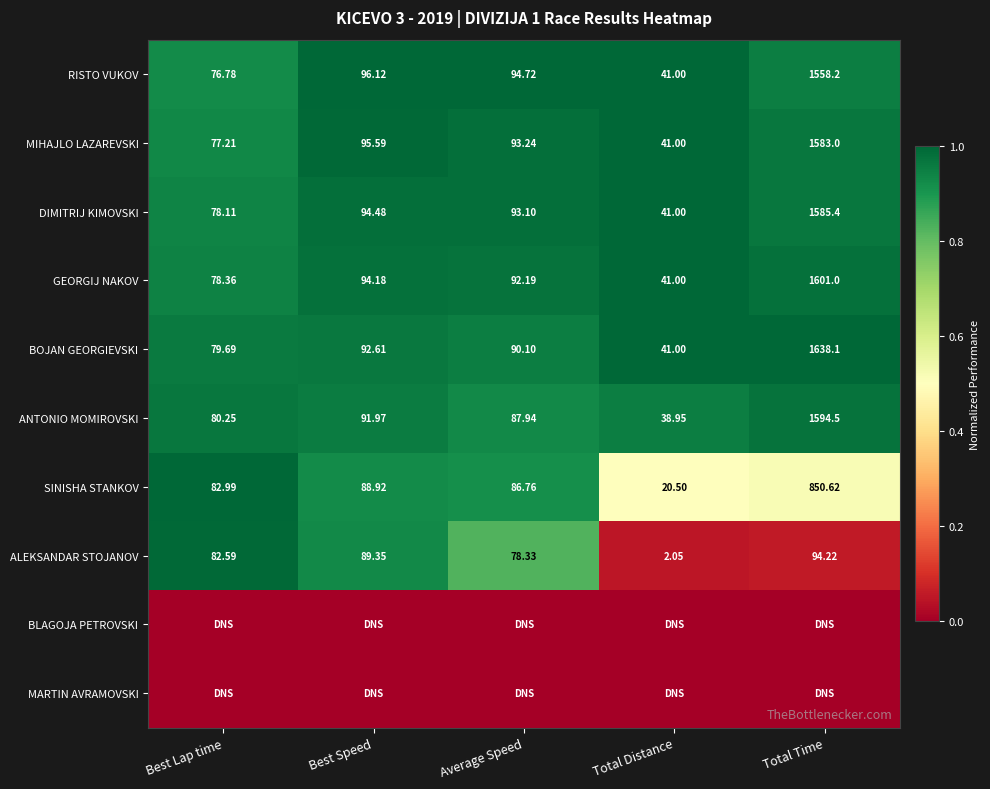

At which label does SINISHA STANKOV reach its minimum?

Total Distance